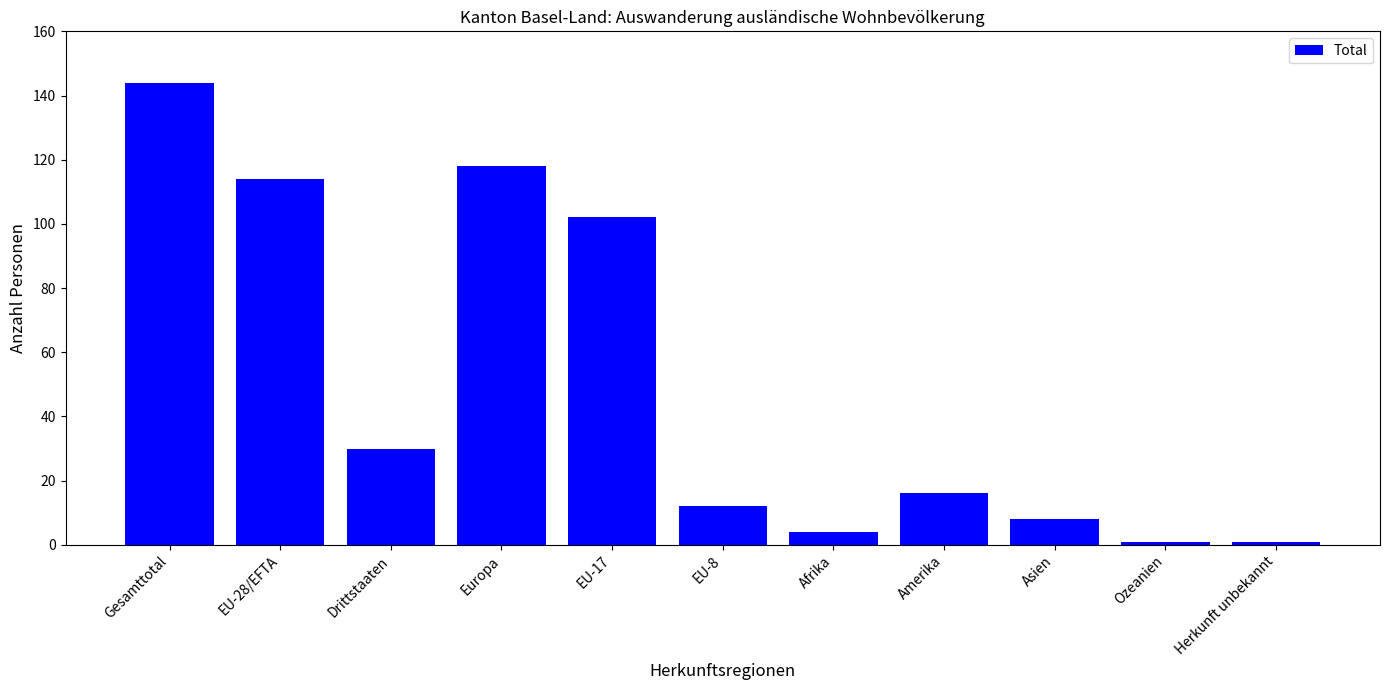

What is the label of the 6th bar from the right?

EU-8